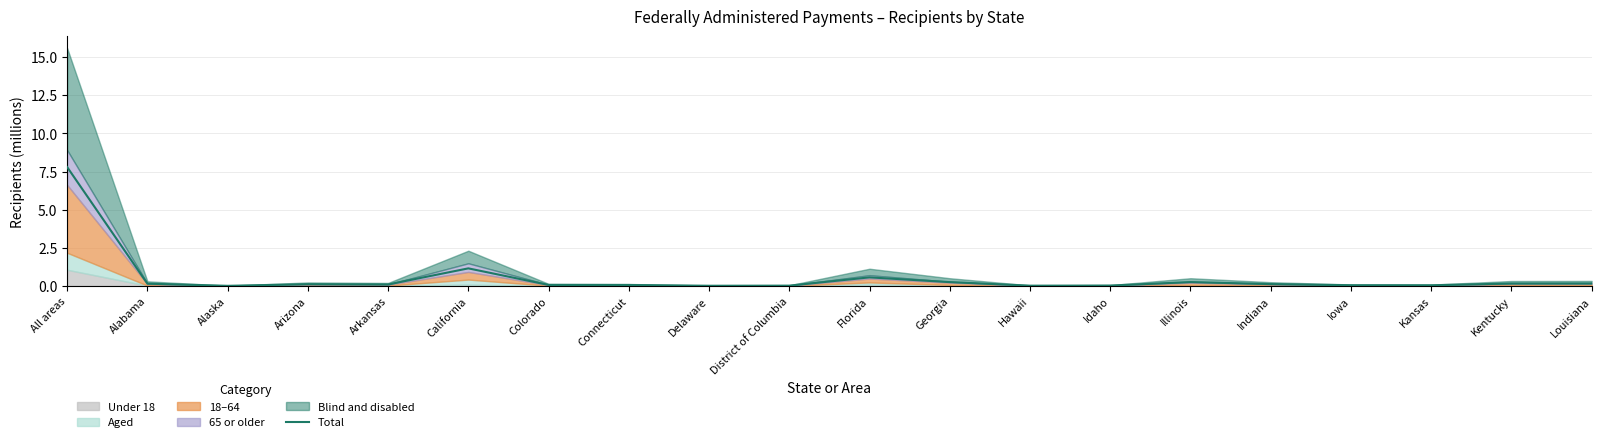

Reading left to right, what are all the values shown in this chart?

7.8	0.2	0.0	0.1	0.1	1.2	0.1	0.1	0.0	0.0	0.6	0.3	0.0	0.0	0.3	0.1	0.1	0.0	0.2	0.2